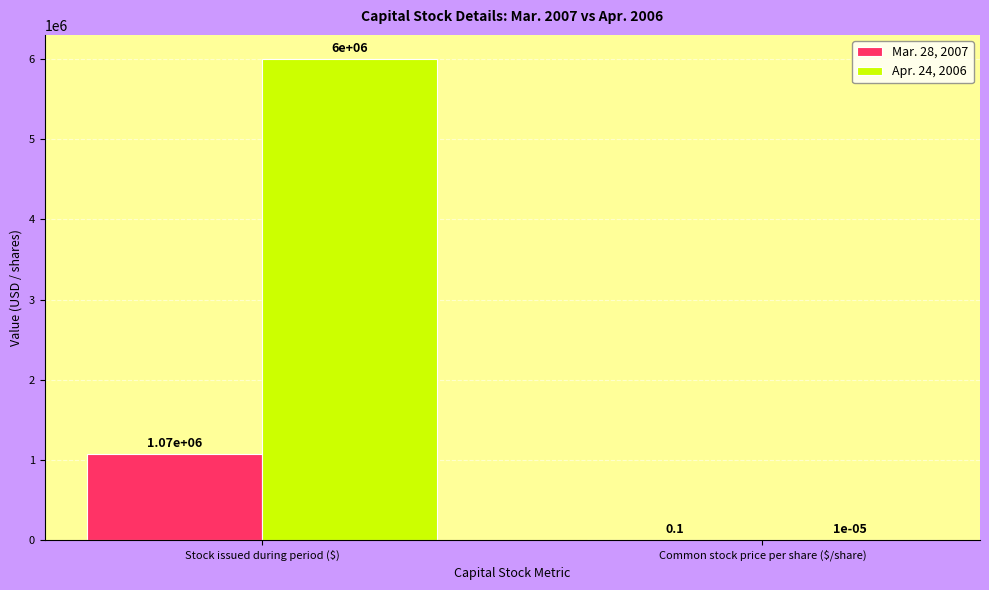

The Apr. 24, 2006 series shows 9709555.8 at Stock issued during period ($). True or false?

False